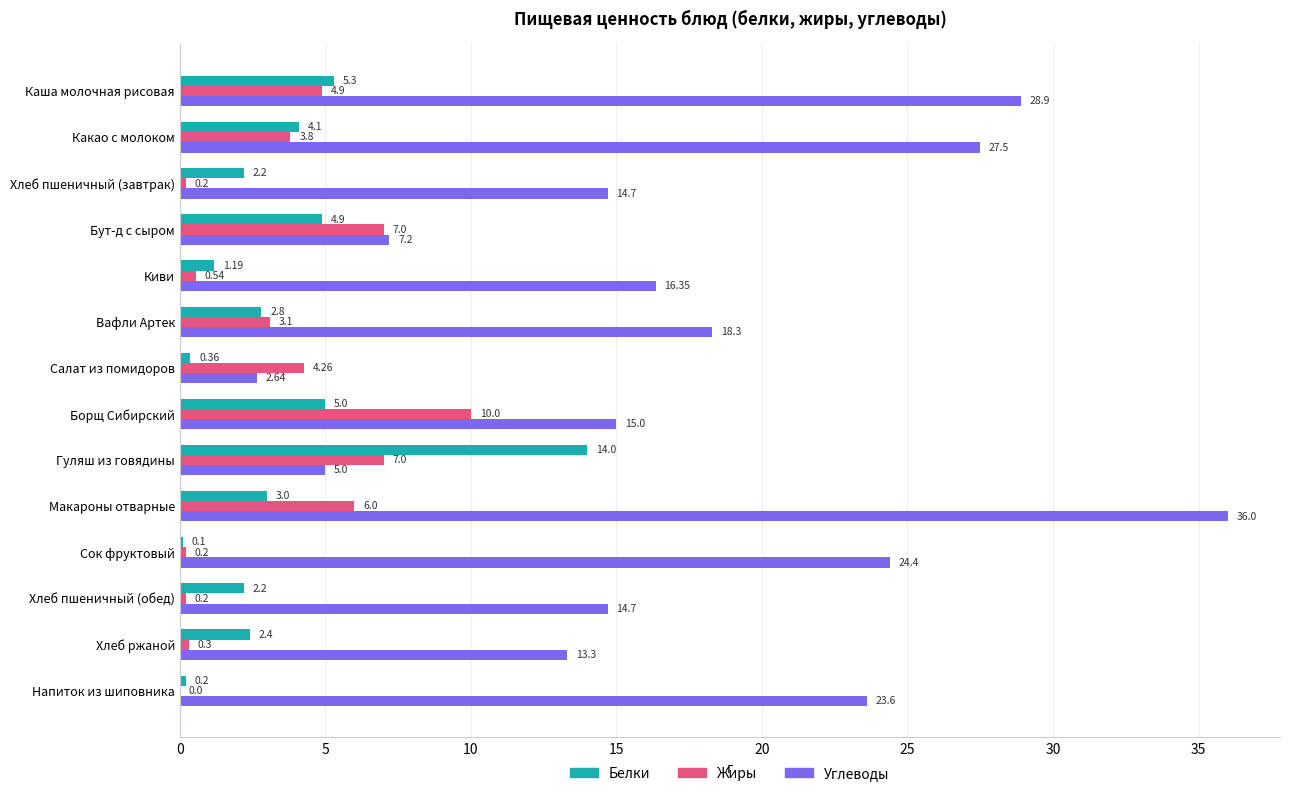

Which series changed the most between Какао с молоком and Сок фруктовый?

Белки